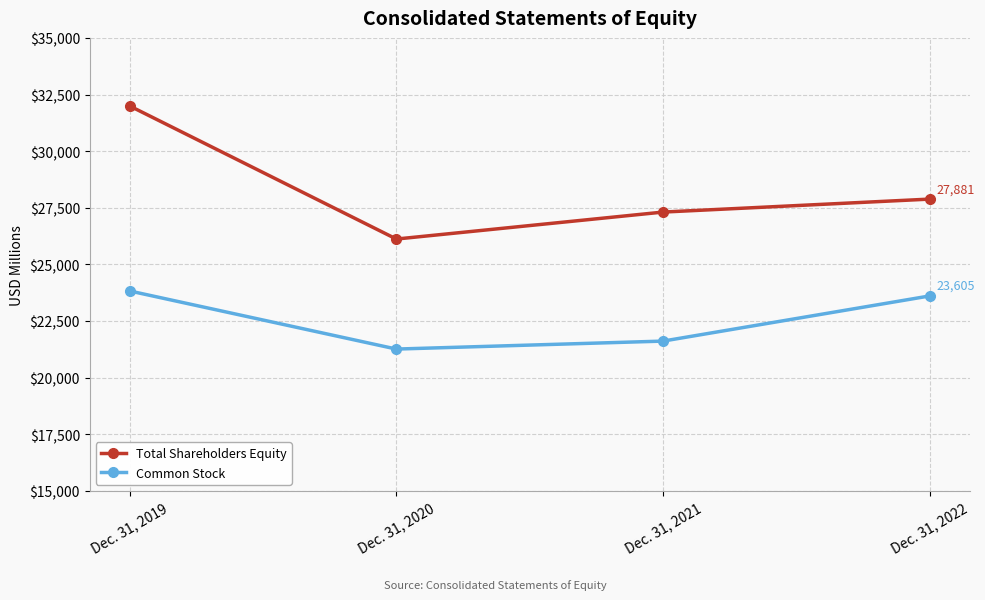

What is the difference between the highest and lowest values at Dec. 31, 2019?

8170